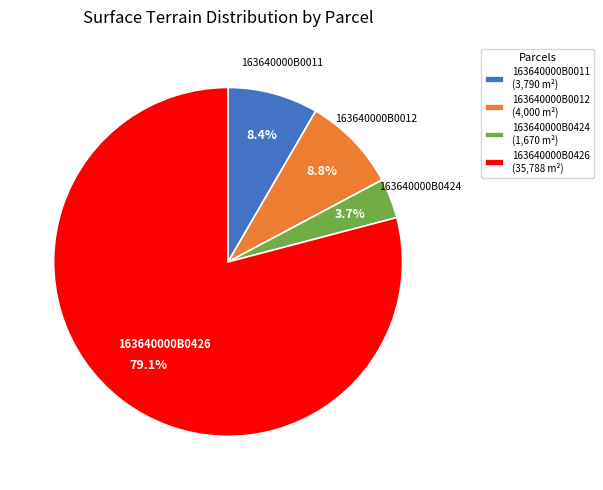

True or false: 163640000B0424 accounts for 9% of the total.

False